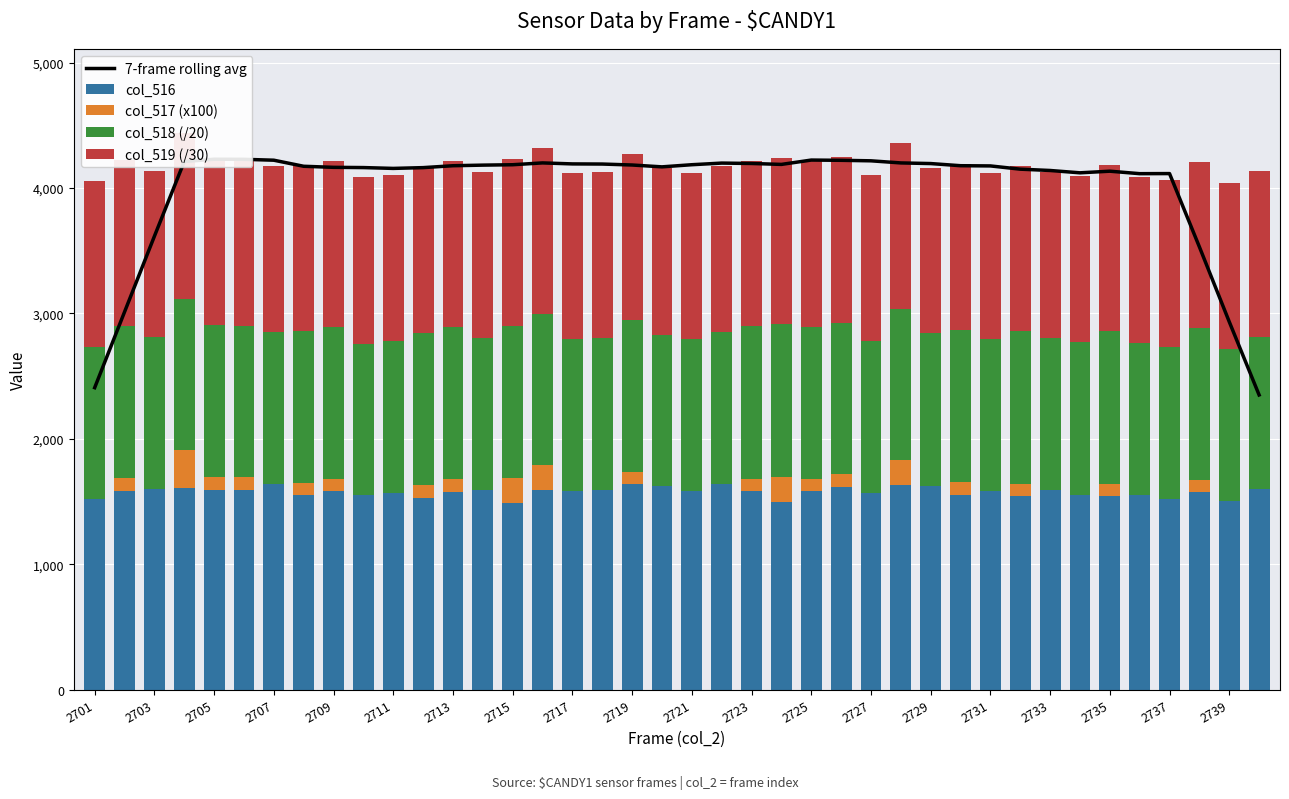

What is the maximum value for col_516?

1642.0